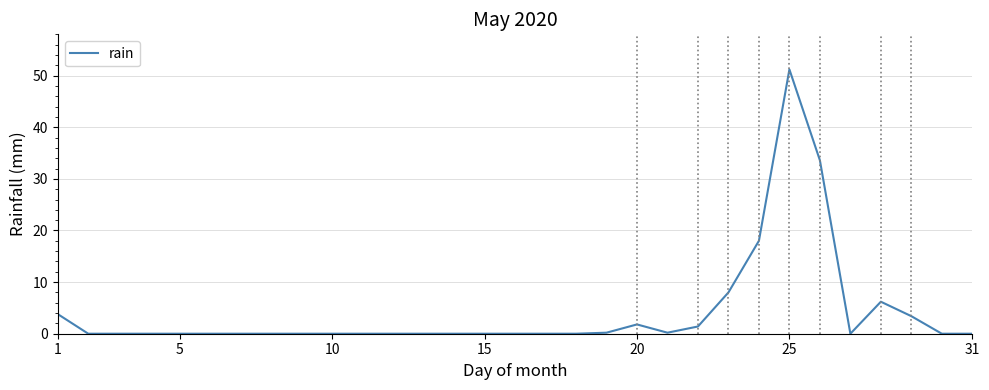

What is the difference between the maximum and minimum values?

51.2